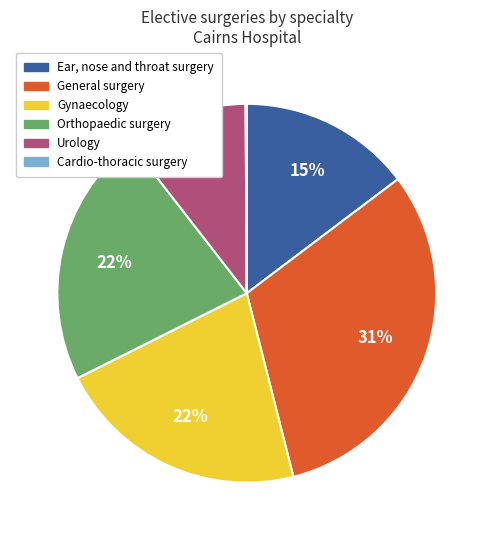

The Gynaecology slice represents 31% of the pie. True or false?

False